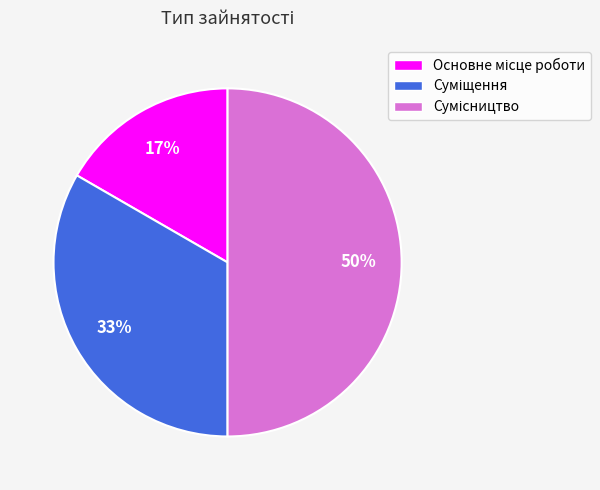

To the nearest percent, what is the difference between the largest and smallest slice percentages?

33%